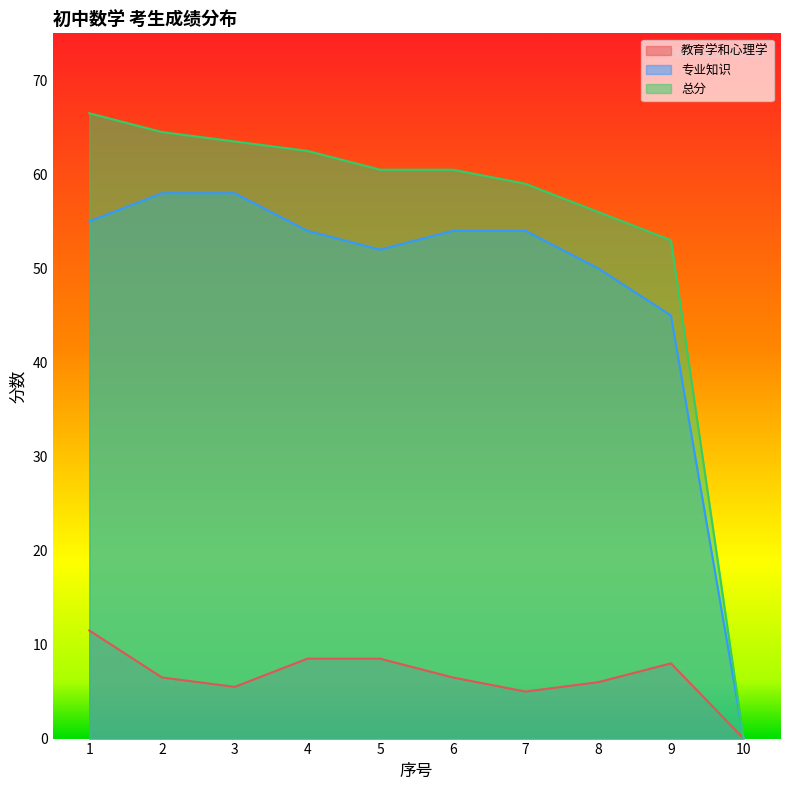

Reading right to left, transcribe all the data shown in this chart.

教育学和心理学: 10=0.0	9=8.0	8=6.0	7=5.0	6=6.5	5=8.5	4=8.5	3=5.5	2=6.5	1=11.5
专业知识: 10=0.0	9=45.0	8=50.0	7=54.0	6=54.0	5=52.0	4=54.0	3=58.0	2=58.0	1=55.0
总分: 10=0.0	9=53.0	8=56.0	7=59.0	6=60.5	5=60.5	4=62.5	3=63.5	2=64.5	1=66.5